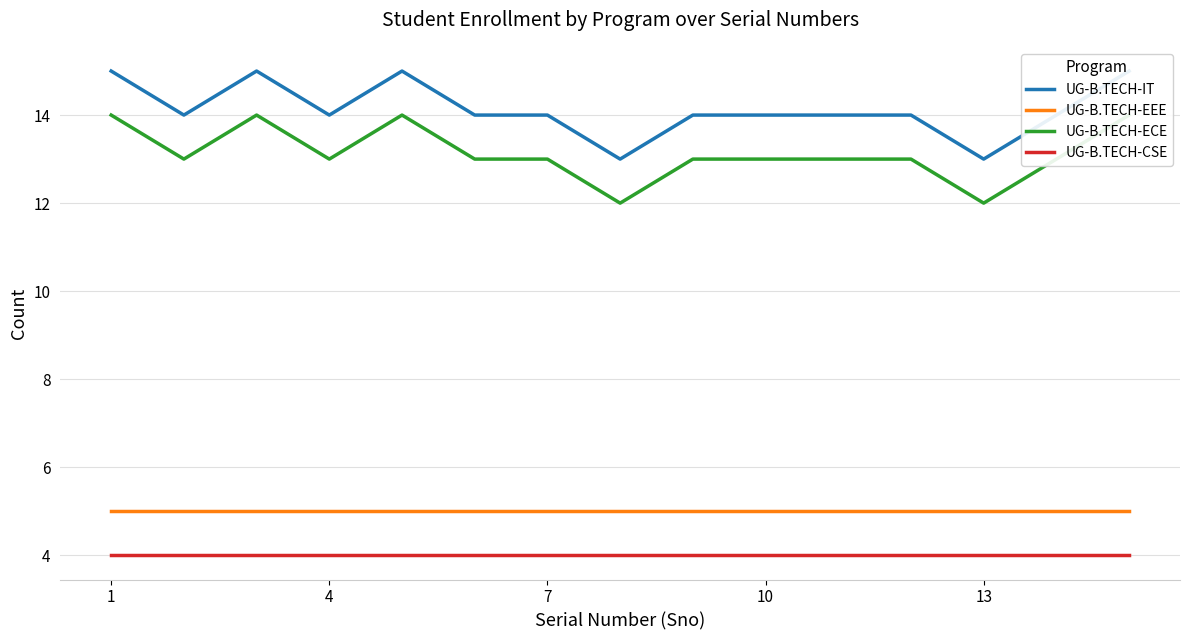

The value of UG-B.TECH-EEE at 4 is 2. True or false?

False